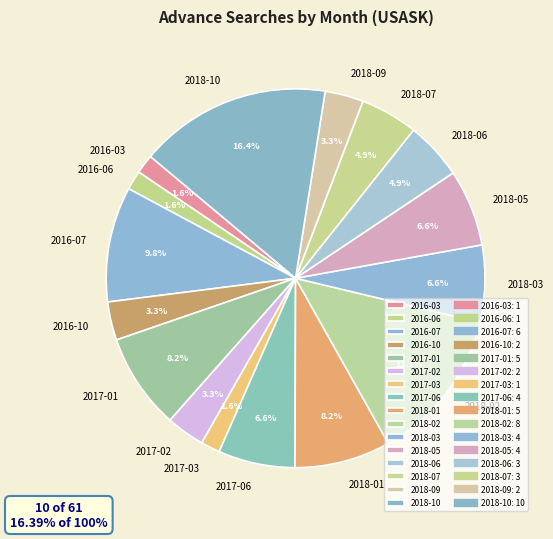

What is the largest slice in the pie chart?

2018-10